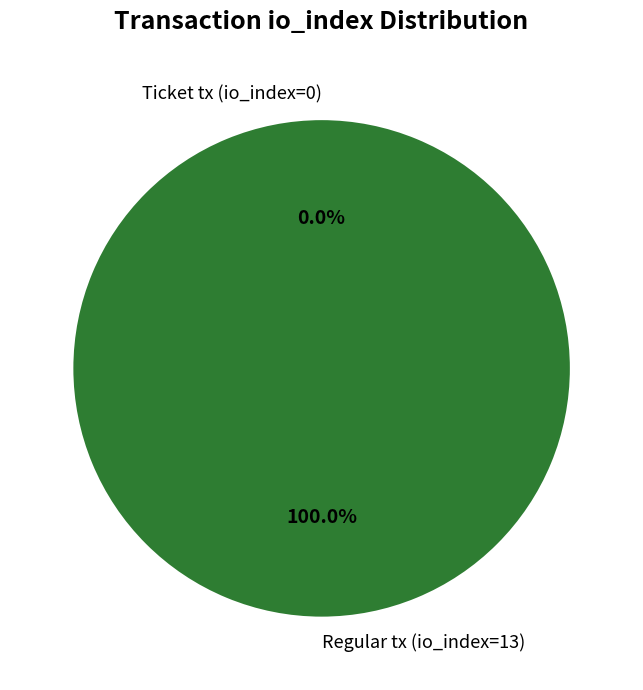

What is the smallest slice in the pie chart?

Ticket tx (io_index=0)